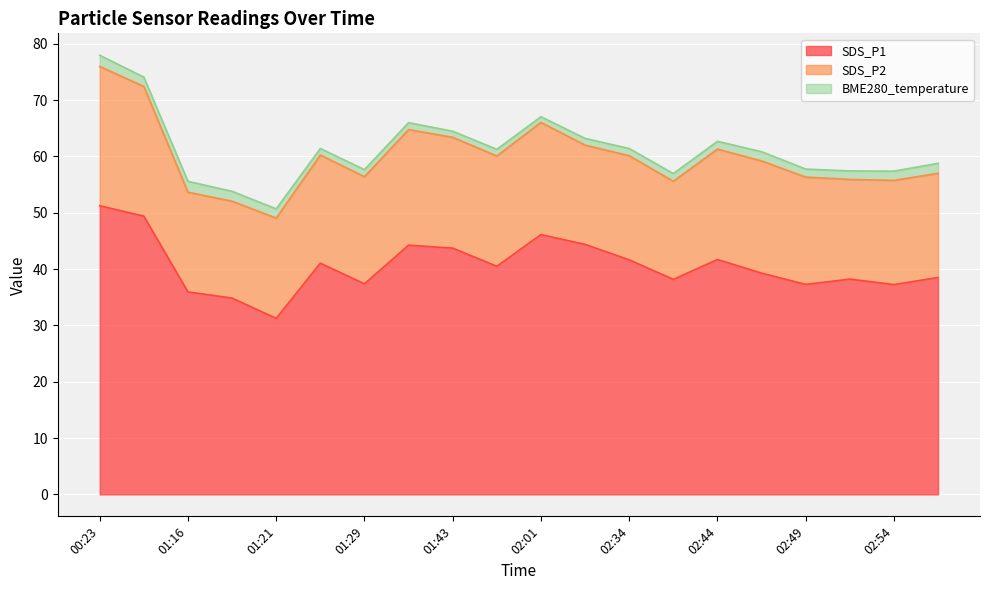

What is the sum of the BME280_temperature values at 02:57 and 02:09?

3.0